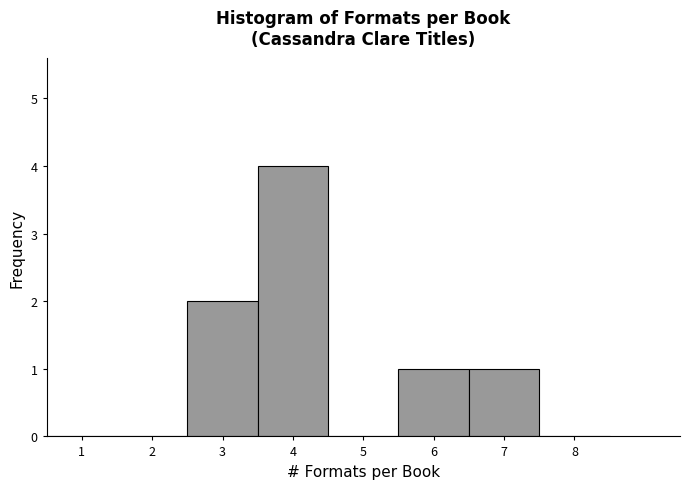

Over which range of the x-axis is the bar tallest?

3.5 to 4.5